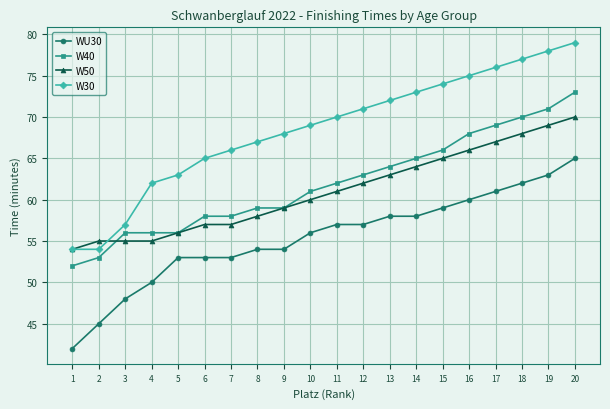

The value of W40 at 7 is 101. True or false?

False